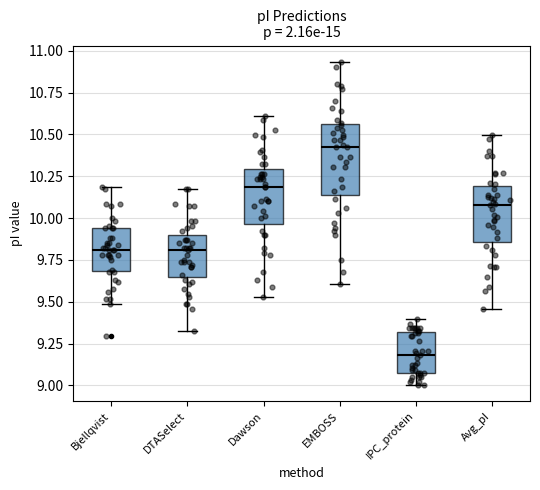

Reading left to right, transcribe this box plot: for each box, give where its median line is, the range the box spans, and where its two whiskers end, as read against the y-axis. The values are not printed on the chart, so give them approximately, as read against the axis.

Bjellqvist: median 9.80, box 9.70 to 9.95, whiskers 9.50 to 10.20
DTASelect: median 9.80, box 9.65 to 9.90, whiskers 9.35 to 10.20
Dawson: median 10.20, box 9.95 to 10.30, whiskers 9.55 to 10.60
EMBOSS: median 10.40, box 10.15 to 10.55, whiskers 9.60 to 10.95
IPC_protein: median 9.20, box 9.10 to 9.30, whiskers 9.00 to 9.40
Avg_pI: median 10.10, box 9.85 to 10.20, whiskers 9.45 to 10.50